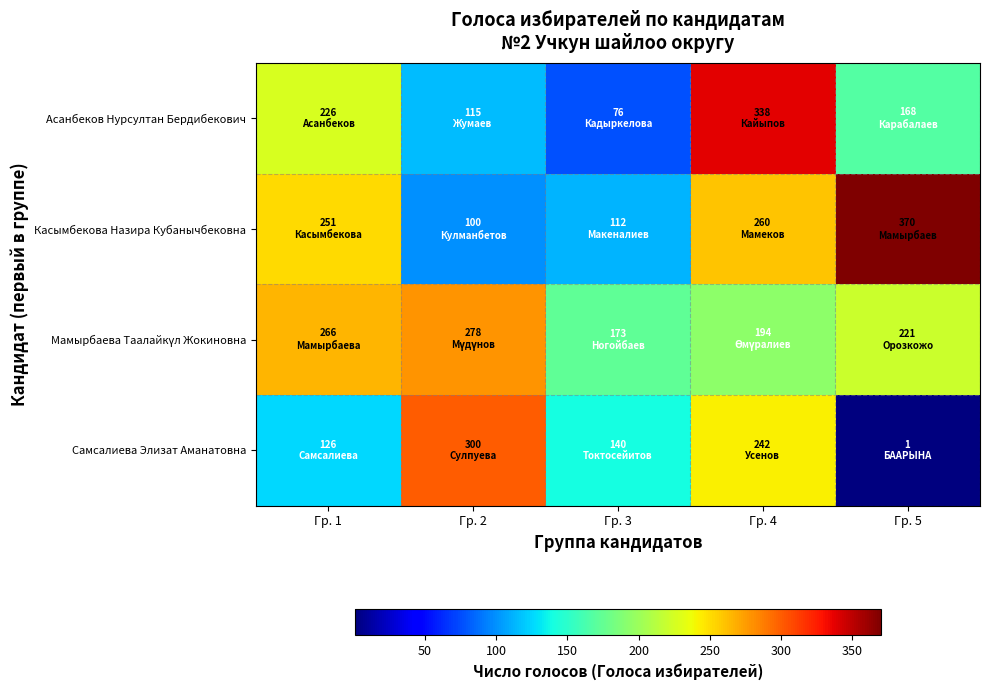

How many data points does each series have?

5